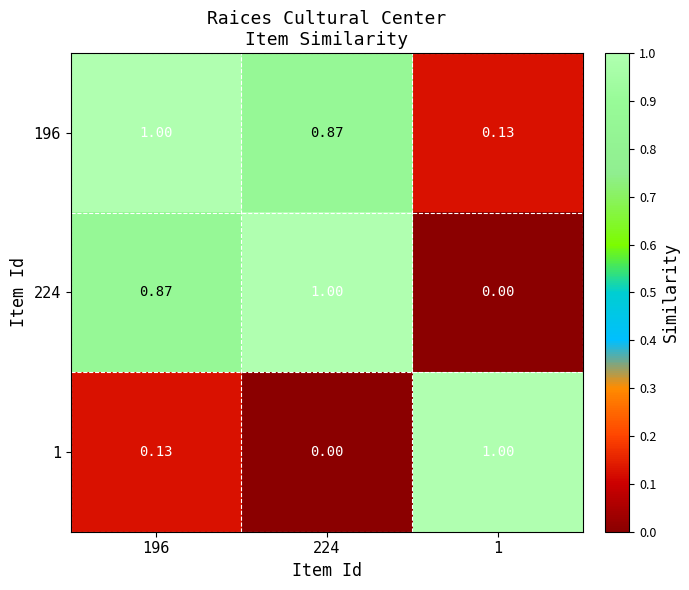

Which series has the largest total across all categories?

196